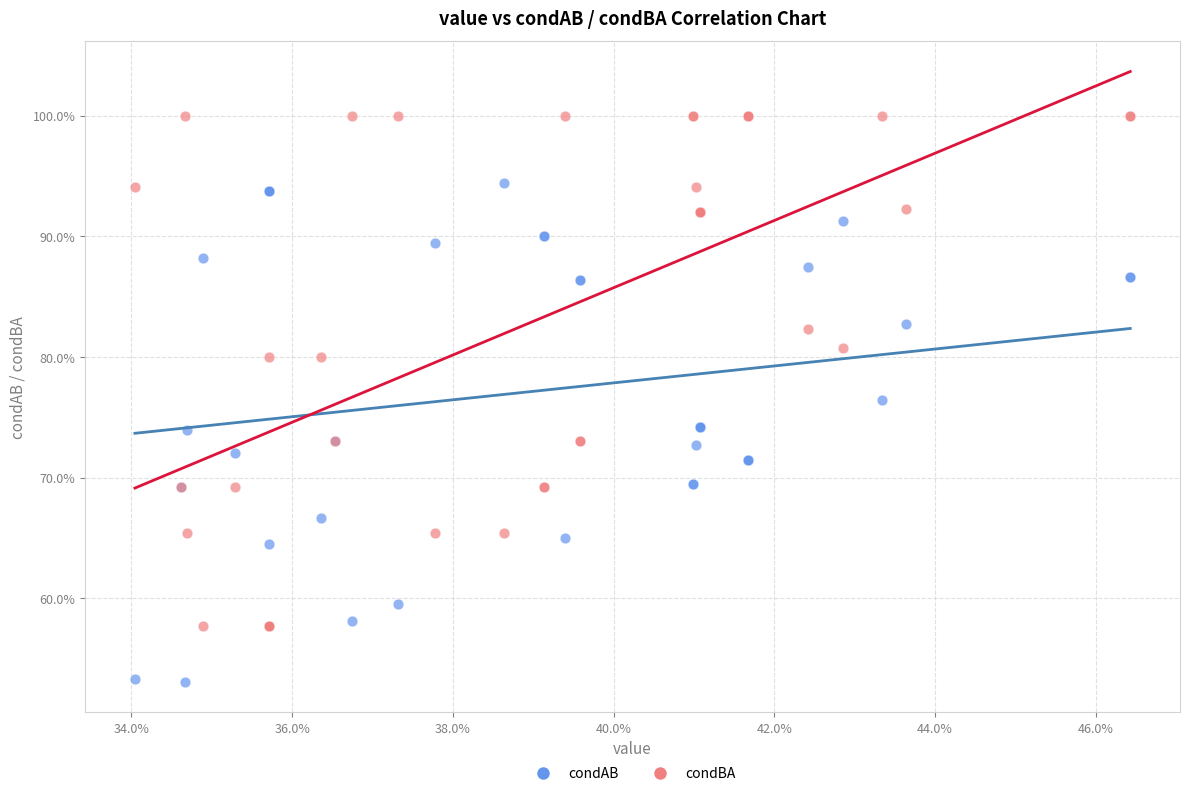

What are all the series names shown in the legend?

condAB, condBA